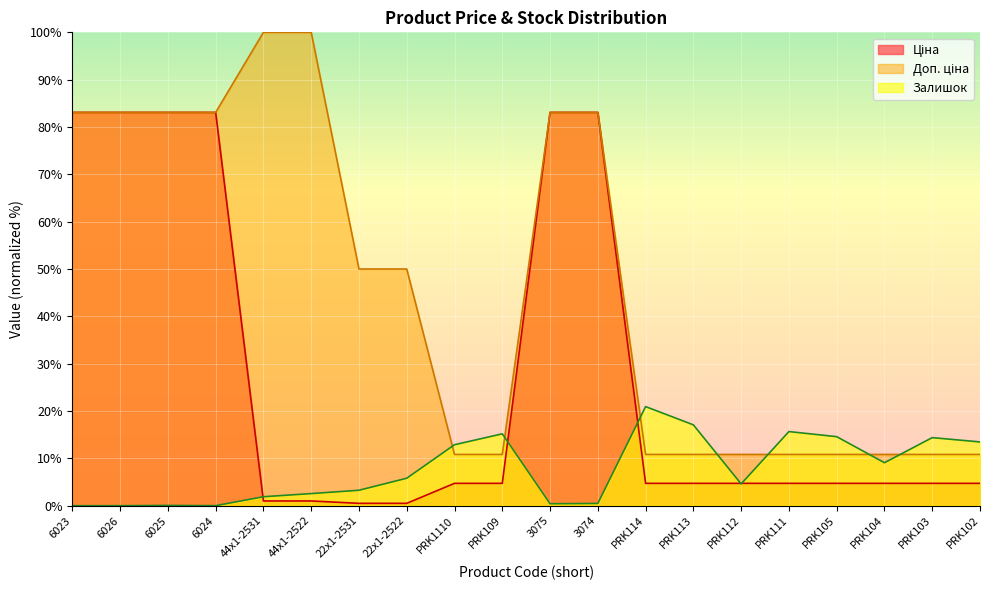

How many intersections are there between Доп. ціна and Залишок?

7